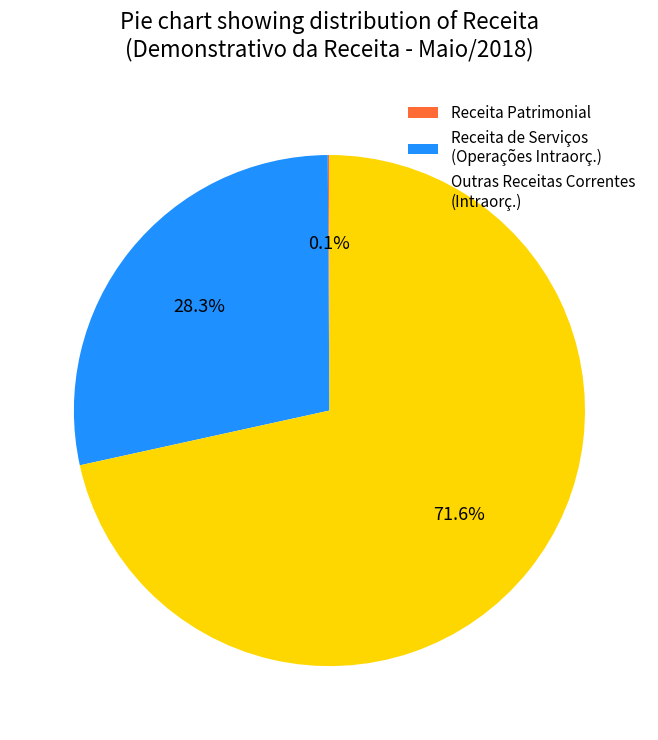

How much of the chart is everything except Outras Receitas Correntes (Intraorç.)?

28.4%